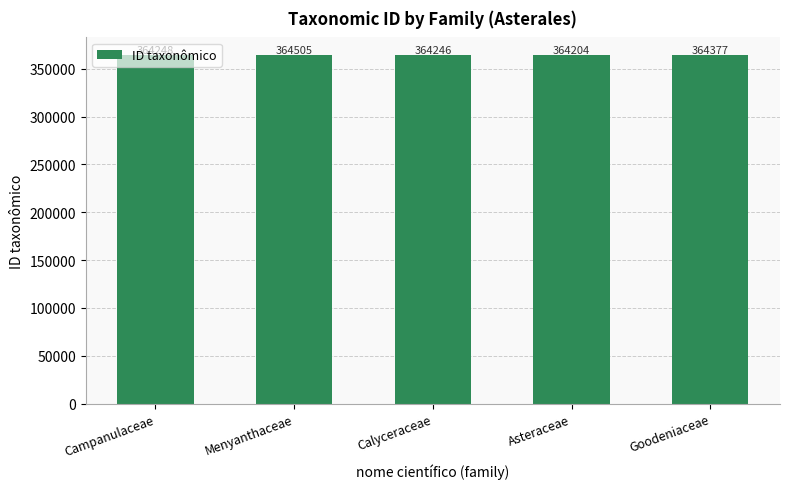

Does the chart contain stacked bars?

No